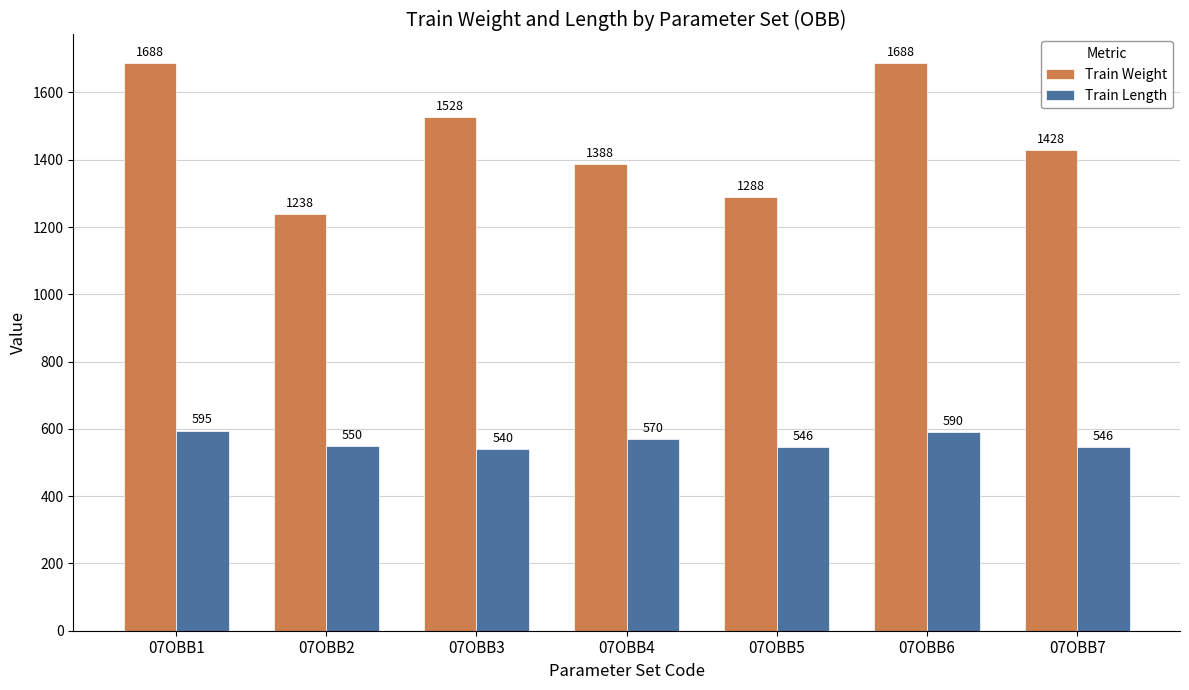

What is the difference between the maximum and minimum values in the Train Weight series?

450